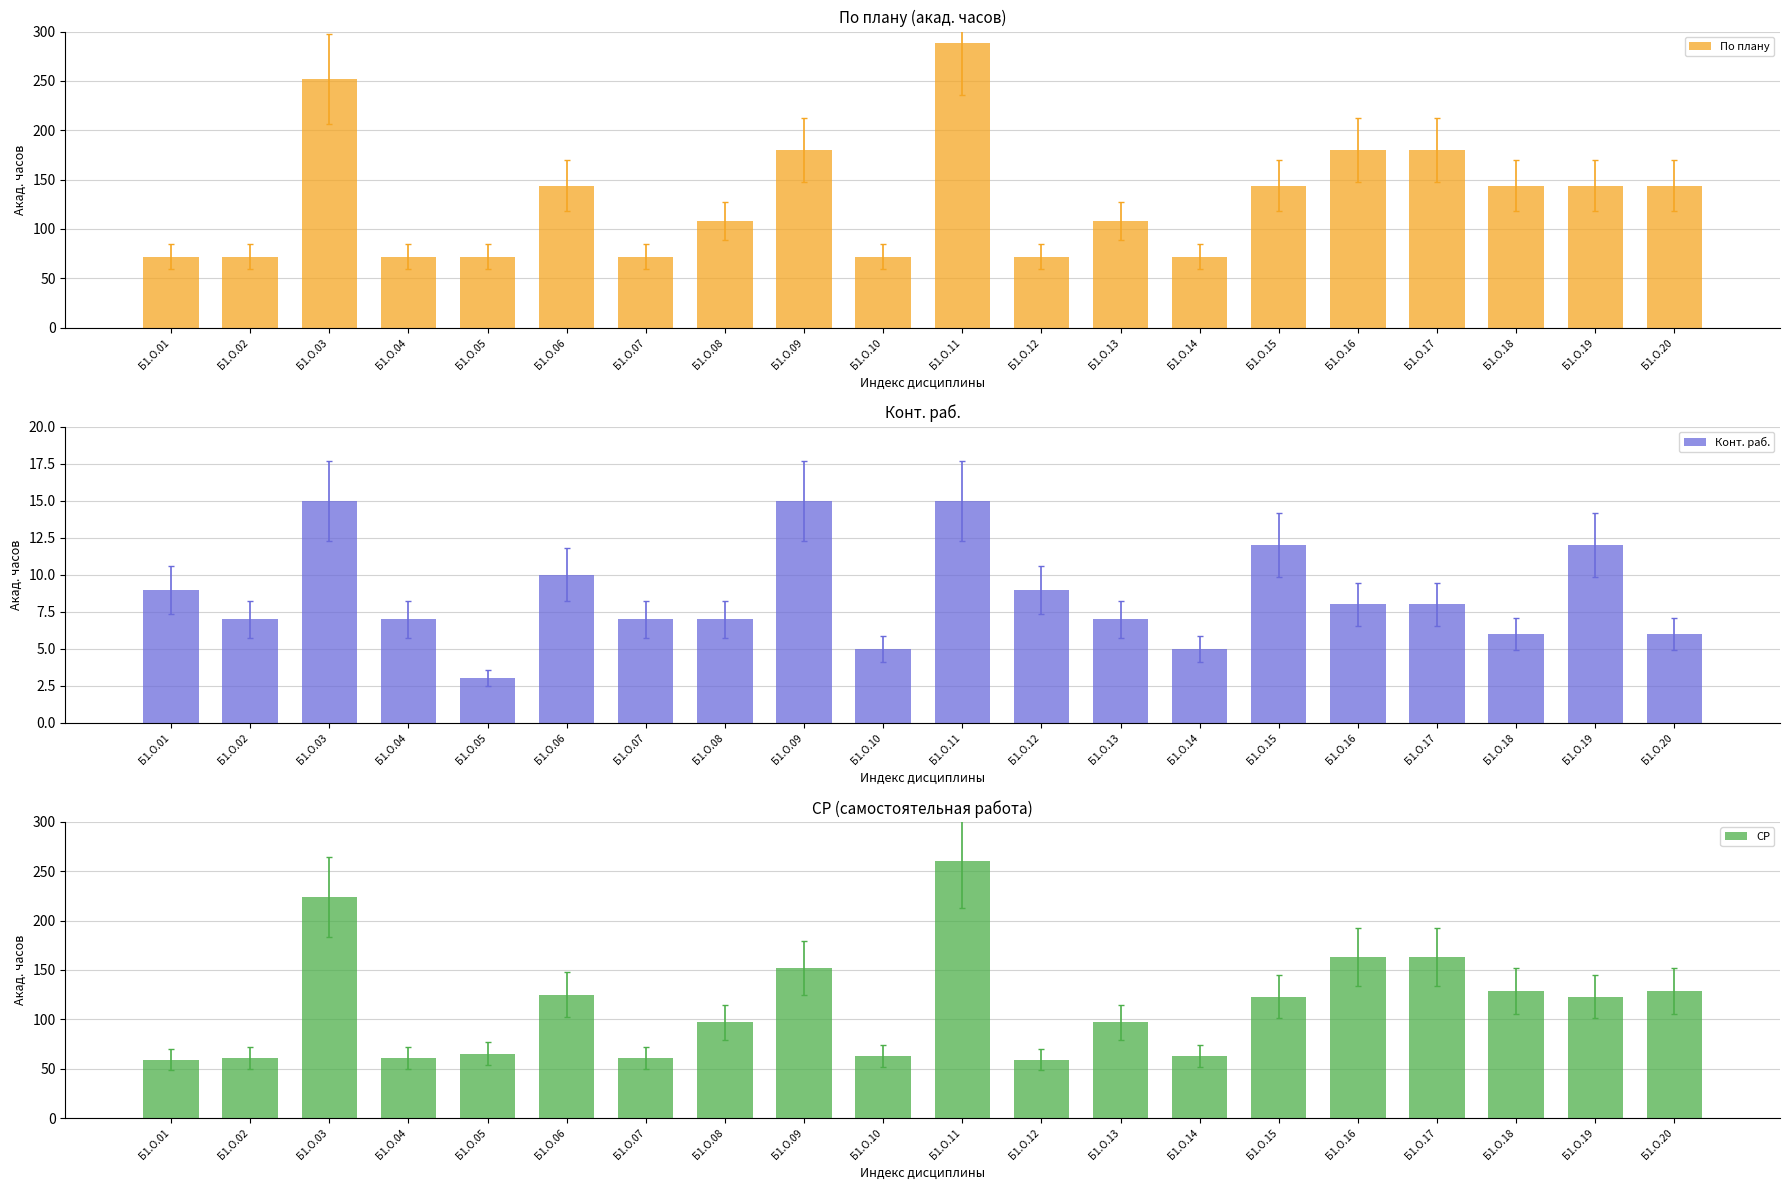

At which label is По плану closest to 180?

Б1.О.09